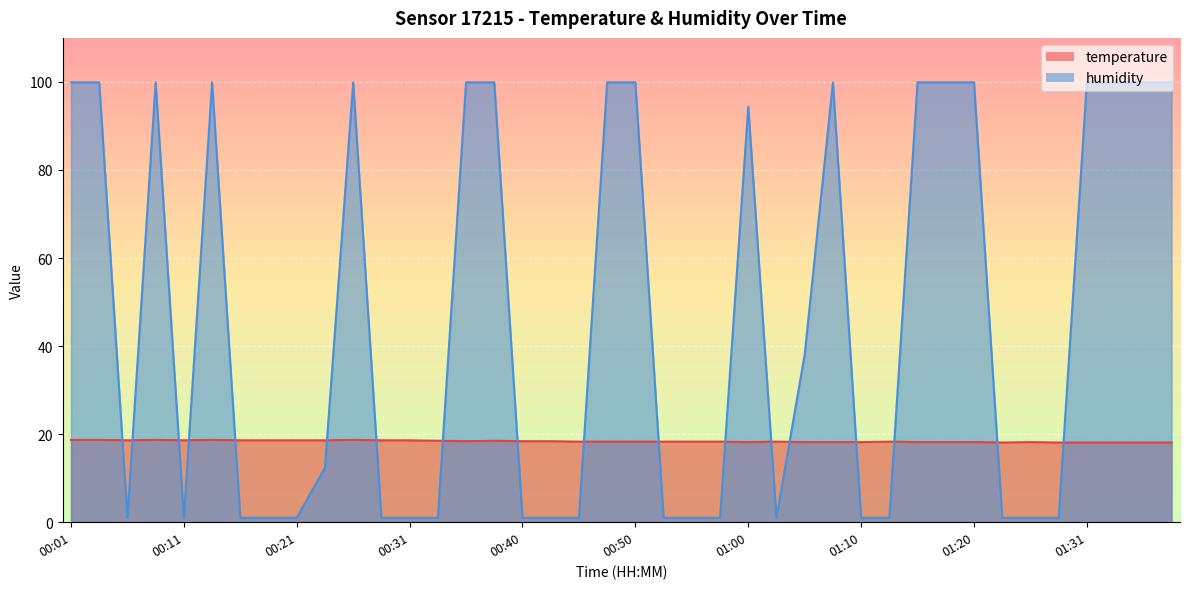

How many times do temperature and humidity cross each other?

18